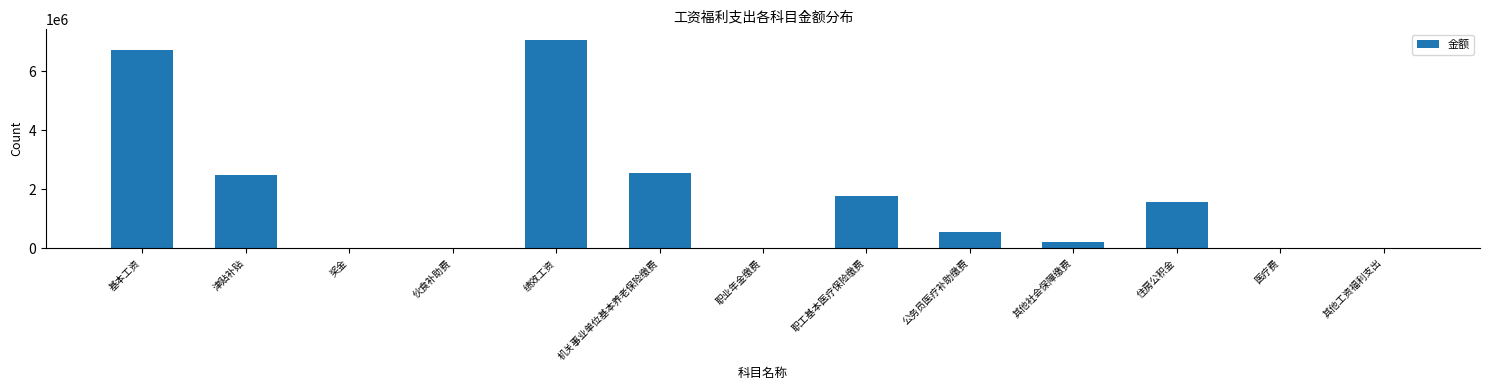

Reading left to right, list all the values displayed in this chart.

基本工资=6720697.0	津贴补贴=2491399.0	奖金=0.0	伙食补助费=0.0	绩效工资=7071862.0	机关事业单位基本养老保险缴费=2566026.1	职业年金缴费=0.0	职工基本医疗保险缴费=1757830.2	公务员医疗补助缴费=542496.5	其他社会保障缴费=221930.5	住房公积金=1554556.0	医疗费=0.0	其他工资福利支出=0.0